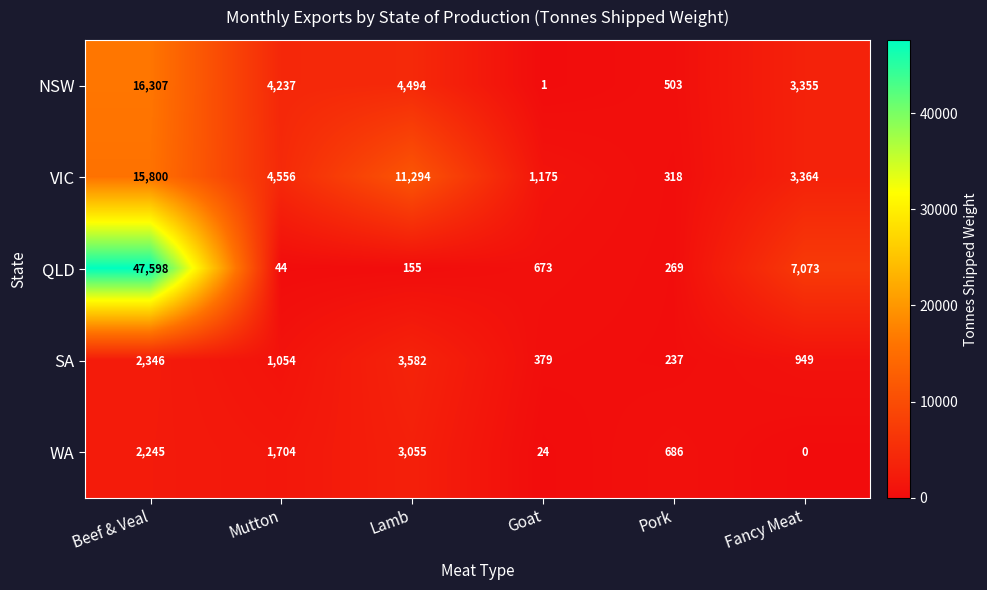

What is the total value across all series at Lamb?

22580